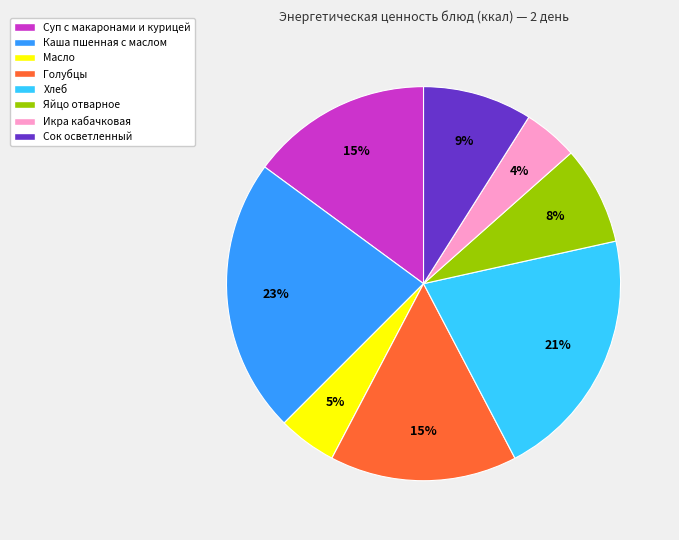

What is the ratio of the value at Сок осветленный to the value at Суп с макаронами и курицей?

0.6